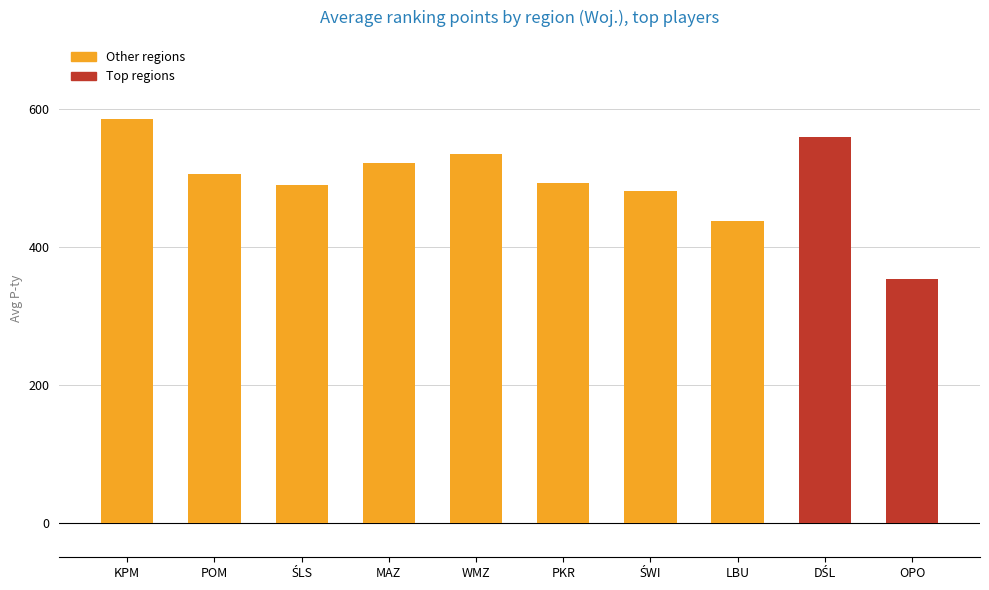

Does the chart contain stacked bars?

No